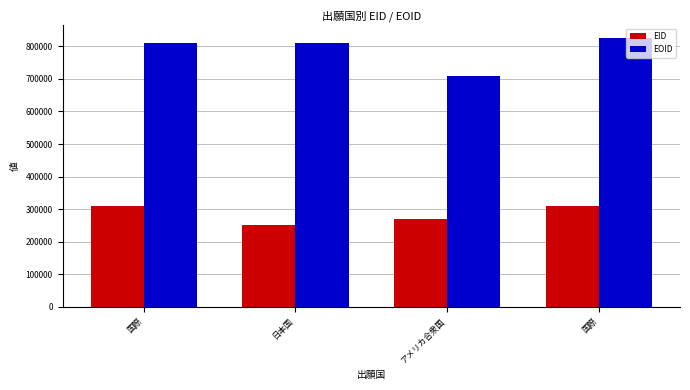

Which category has the lowest value across all series?

日本国